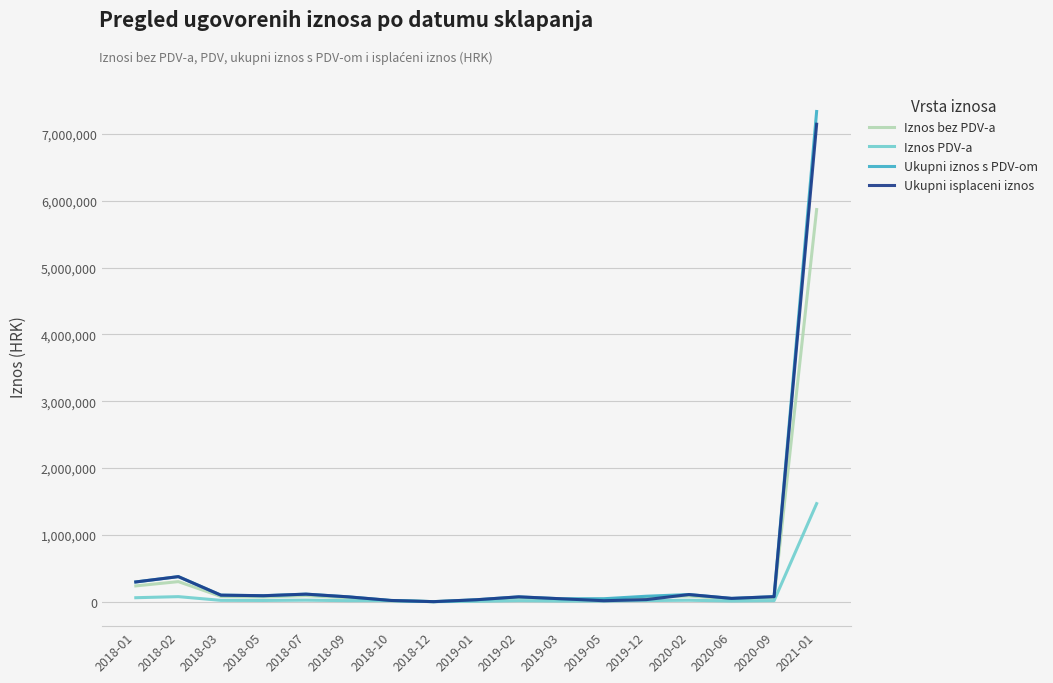

Which series has the largest range (max minus min)?

Ukupni iznos s PDV-om